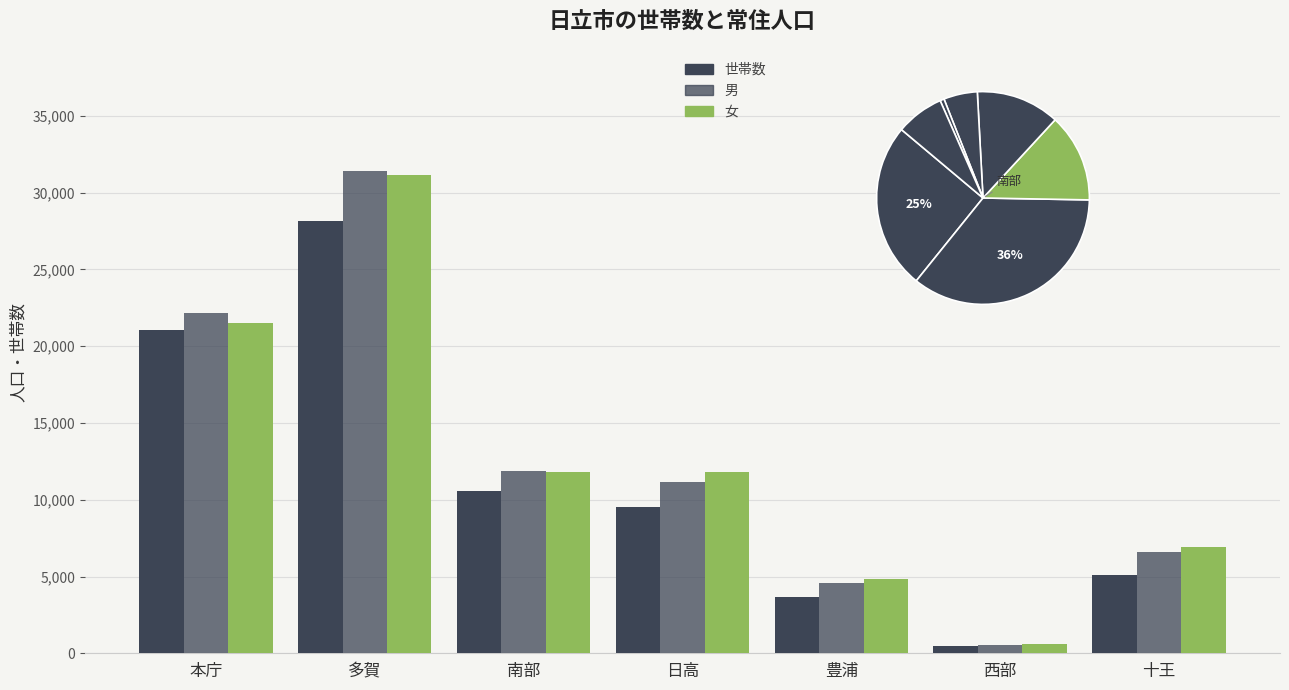

Rank the series by their maximum value, from lowest to highest.

世帯数, 女, 男